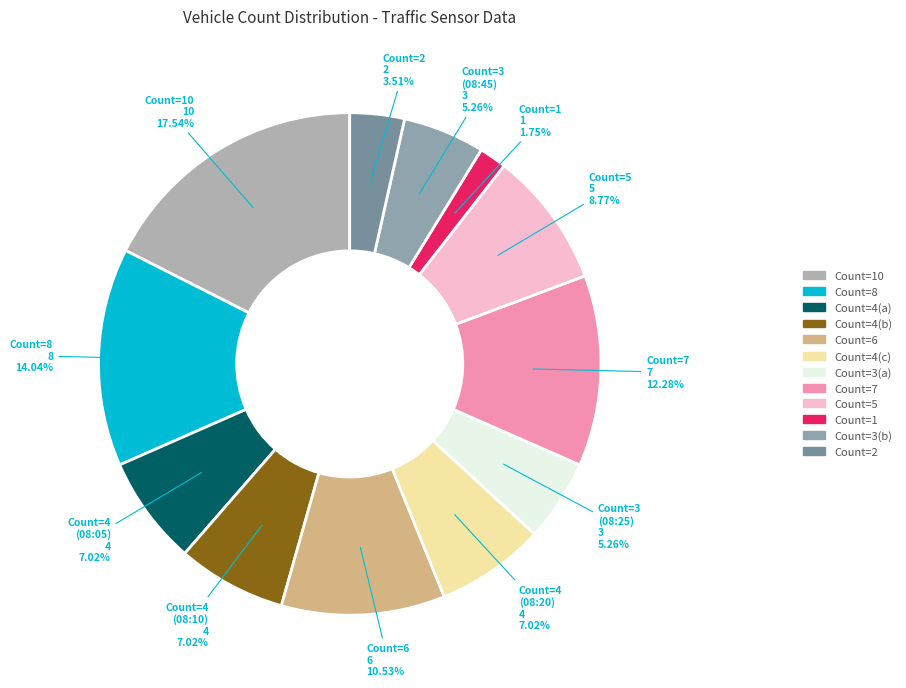

Count the number of slices in the pie.

12